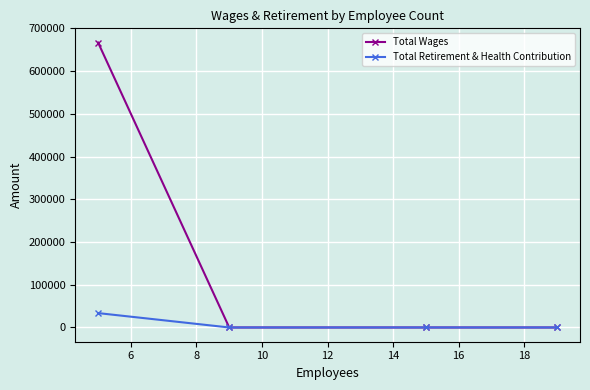

Which series has the largest total across all categories?

Total Wages